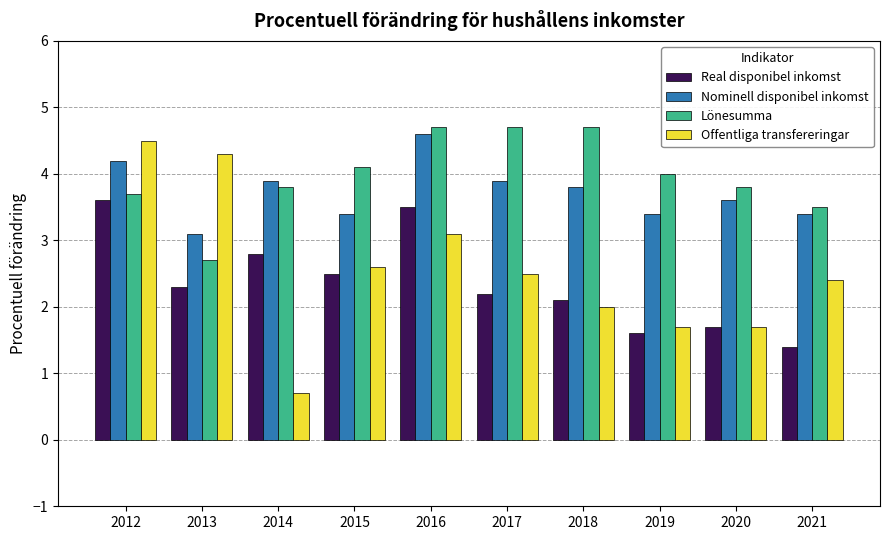

At which label does Real disponibel inkomst reach its minimum?

2021